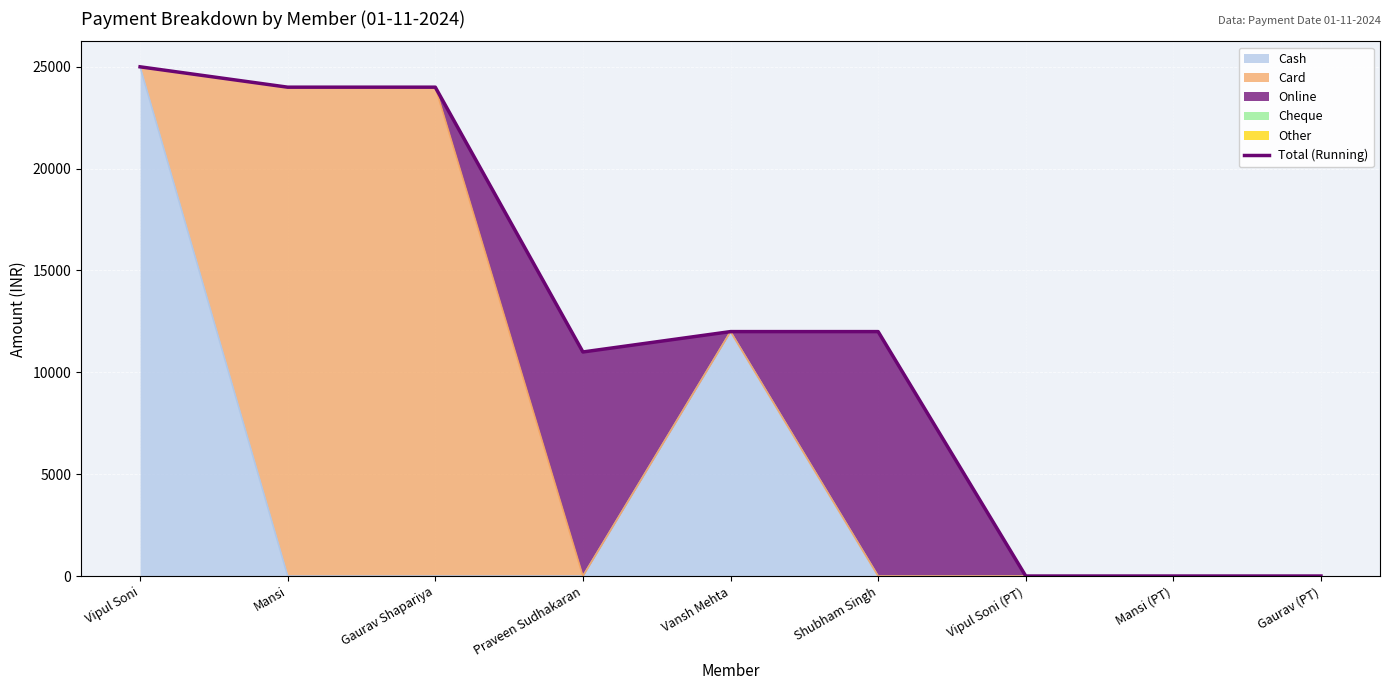

What is the change in value from Shubham Singh to Vipul Soni (PT)?

-12000